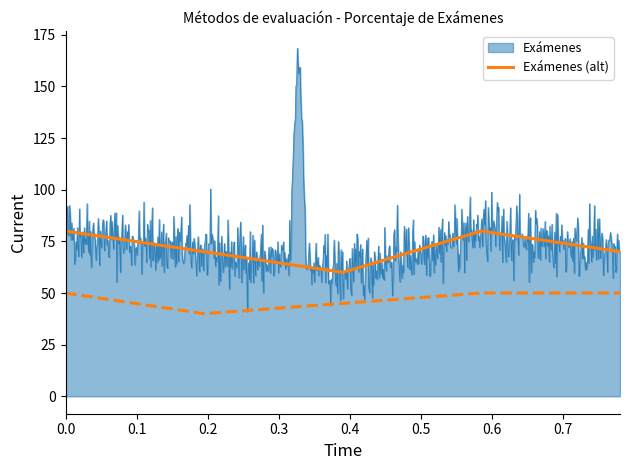

What is the minimum value for Exámenes (alt)?

60